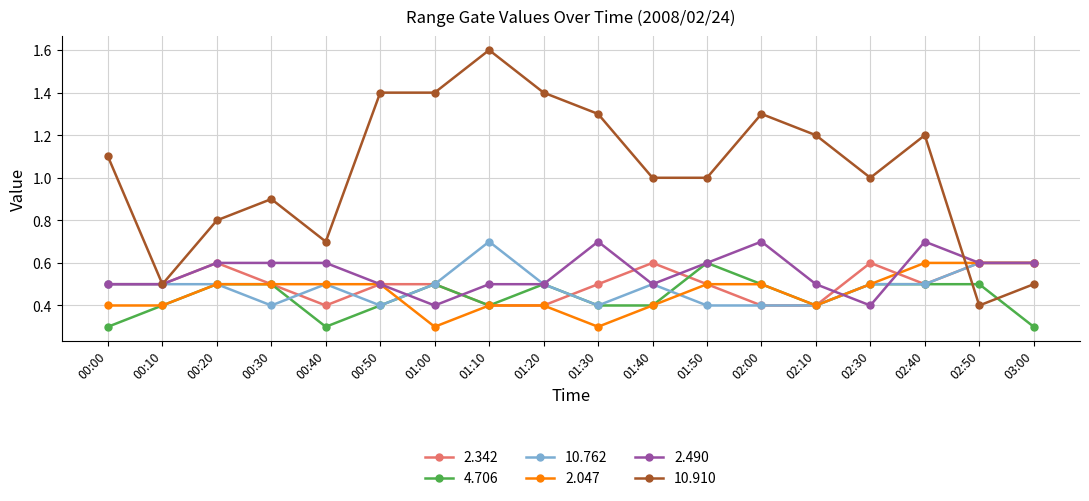

Where does the 10.910 series first go above 1?

00:00